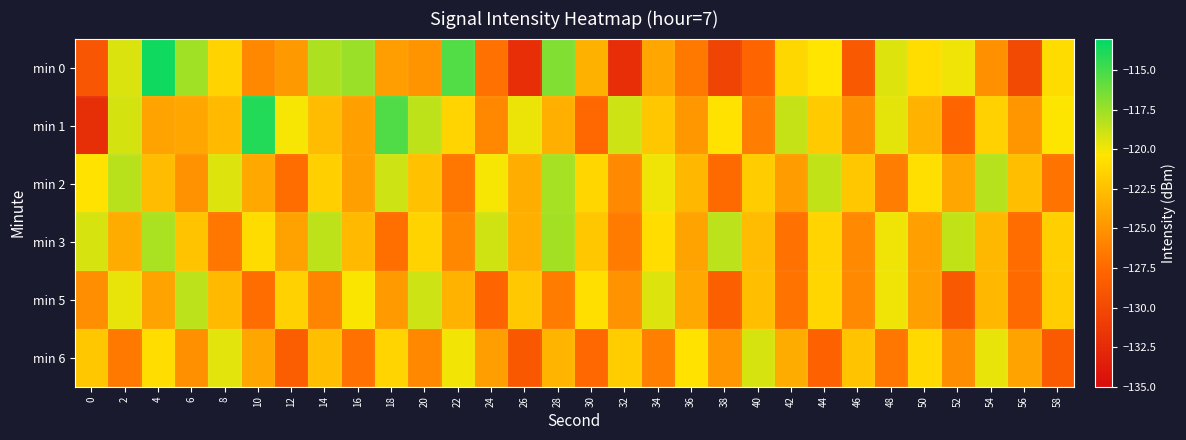

How many categories are shown in the chart?

30